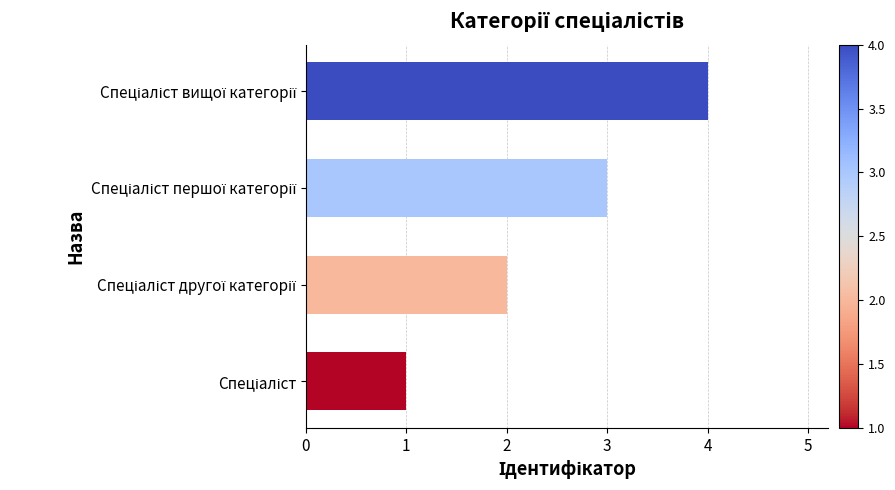

What is the maximum value shown in the chart?

4